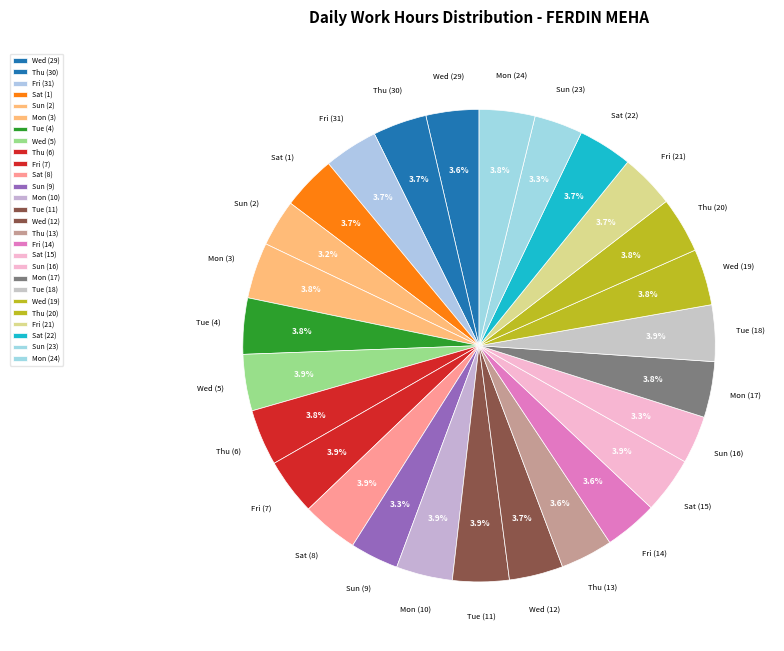

How many slices are in this pie chart?

27